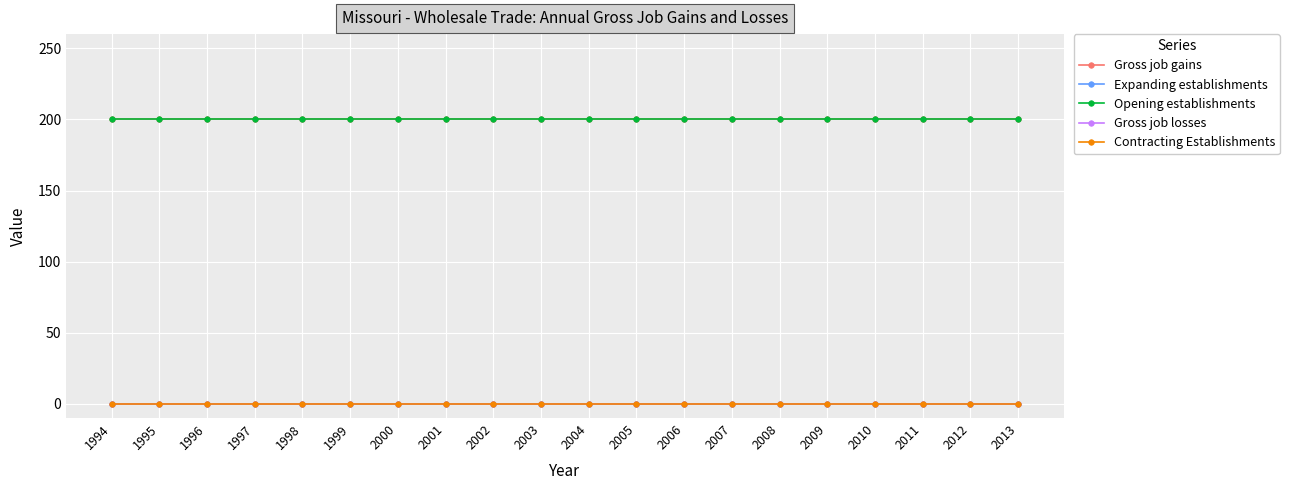

Does the chart have visible grid lines?

Yes